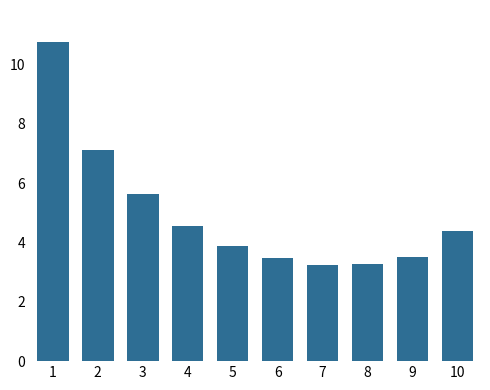

Between 3 and 9, which is larger?

3